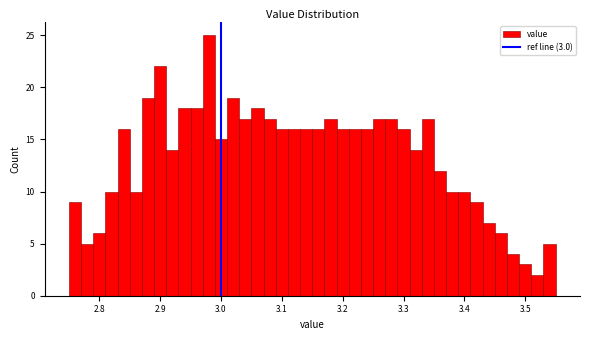

Read against the x-axis, roughly where is the centre of the tallest bar?

2.98